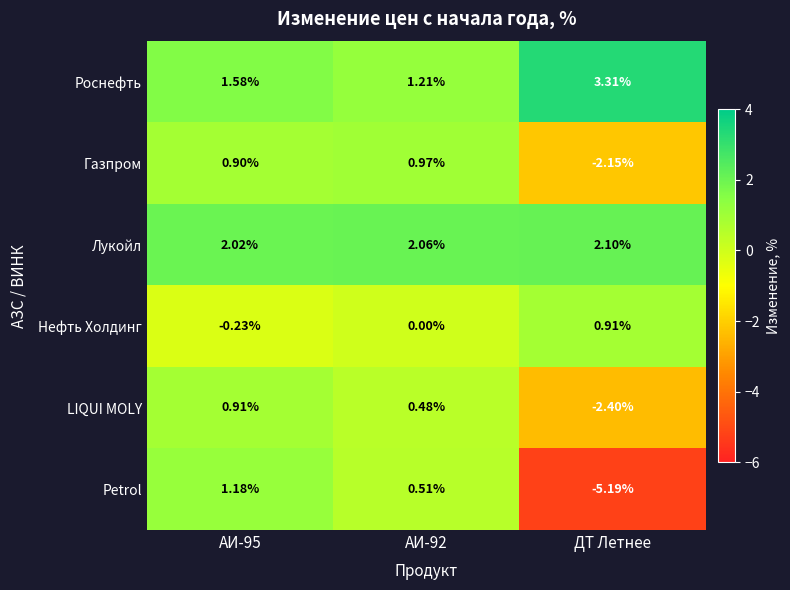

At АИ-92, list the series in order from largest to smallest.

Лукойл, Роснефть, Газпром, Petrol, LIQUI MOLY, Нефть Холдинг